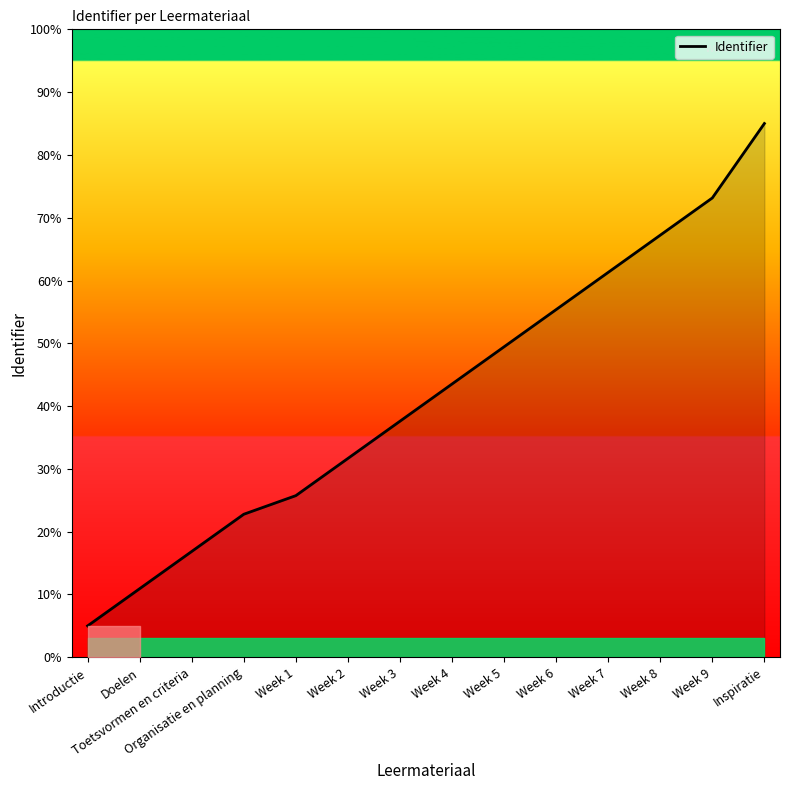

What position from the right is Week 3?

8